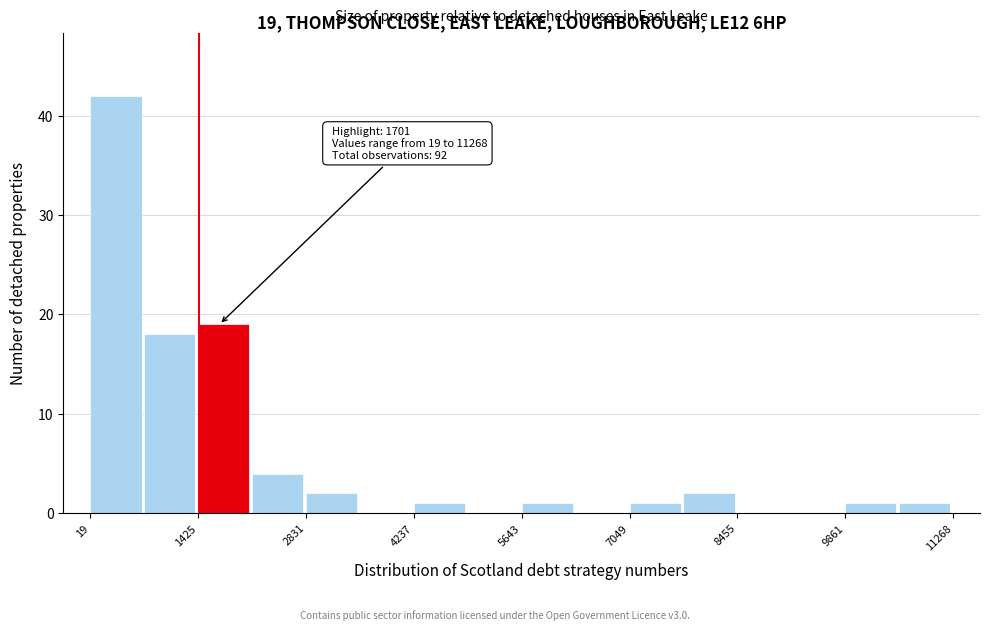

Read against the x-axis, roughly where is the centre of the tallest bar?

400